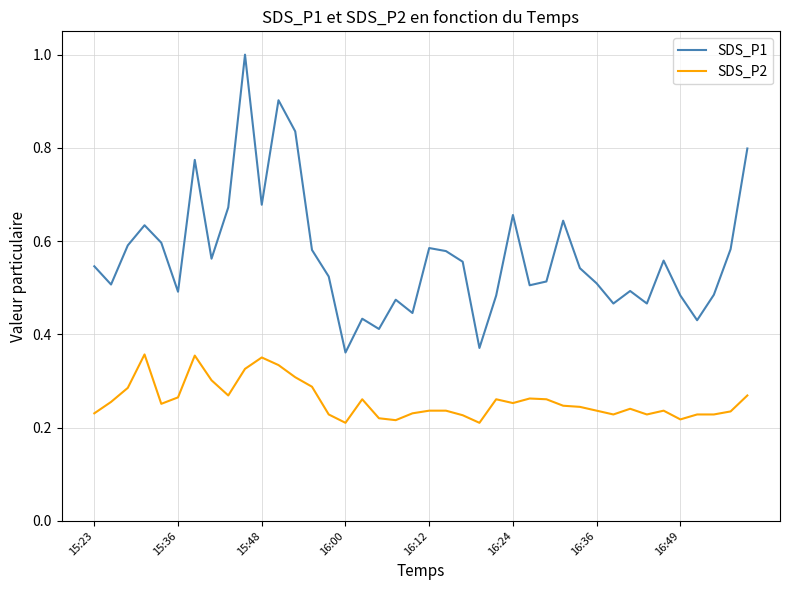

Which series has the largest range (max minus min)?

SDS_P1